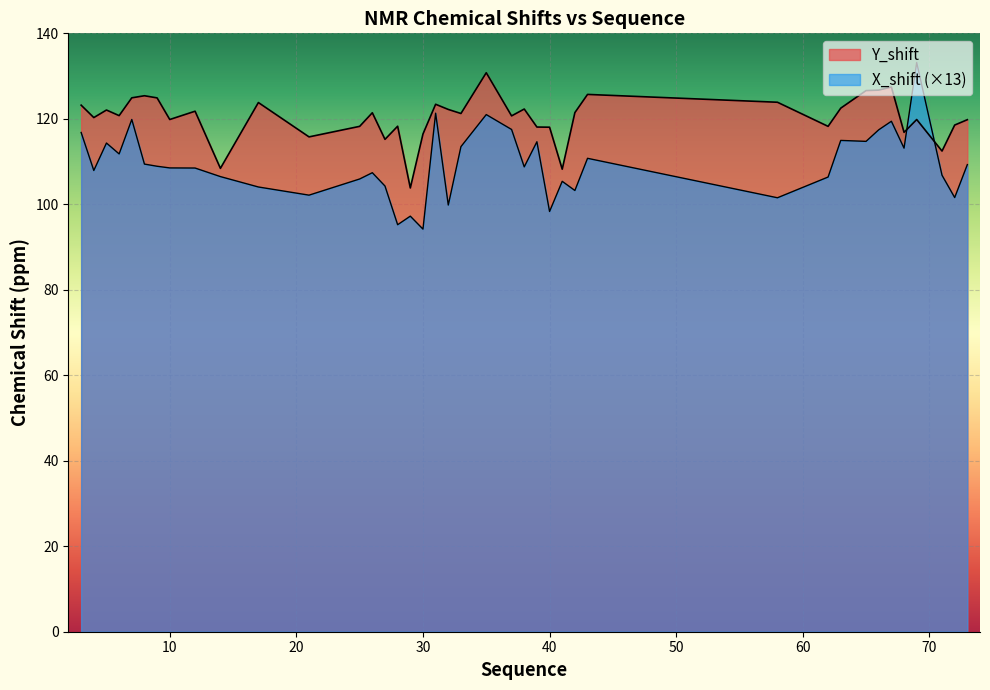

List the labels in order of X_shift value, largest first.

69, 31, 35, 7, 67, 37, 66, 3, 63, 65, 39, 5, 33, 68, 6, 43, 8, 73, 9, 38, 10, 12, 4, 26, 71, 14, 62, 25, 41, 27, 17, 42, 21, 72, 58, 32, 40, 29, 28, 30